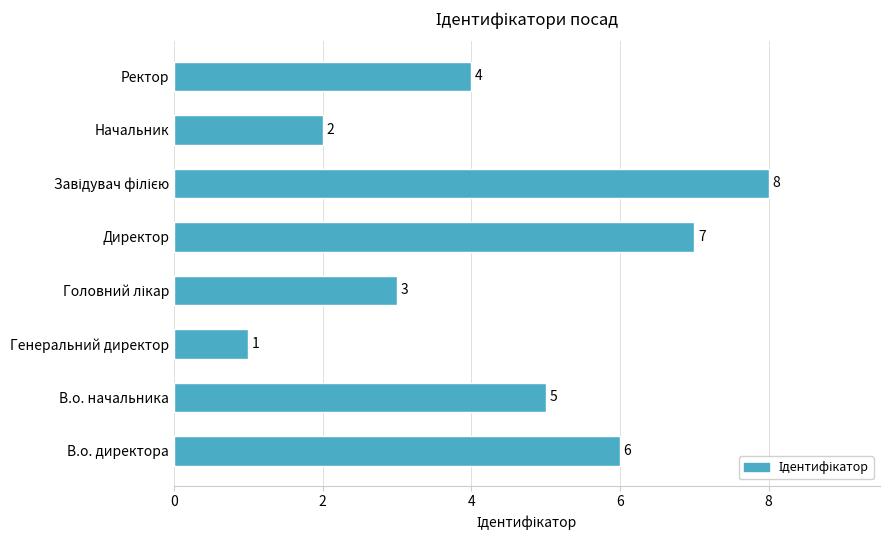

At which category does the chart reach its minimum across all series?

Генеральний директор